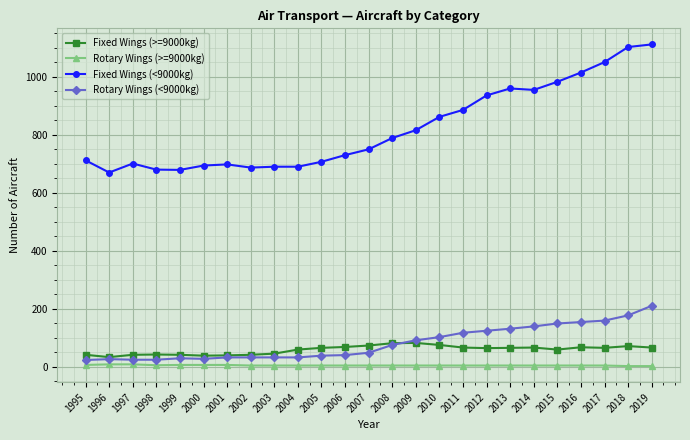

Read the Rotary Wings (>=9000kg) value at 2002.

4